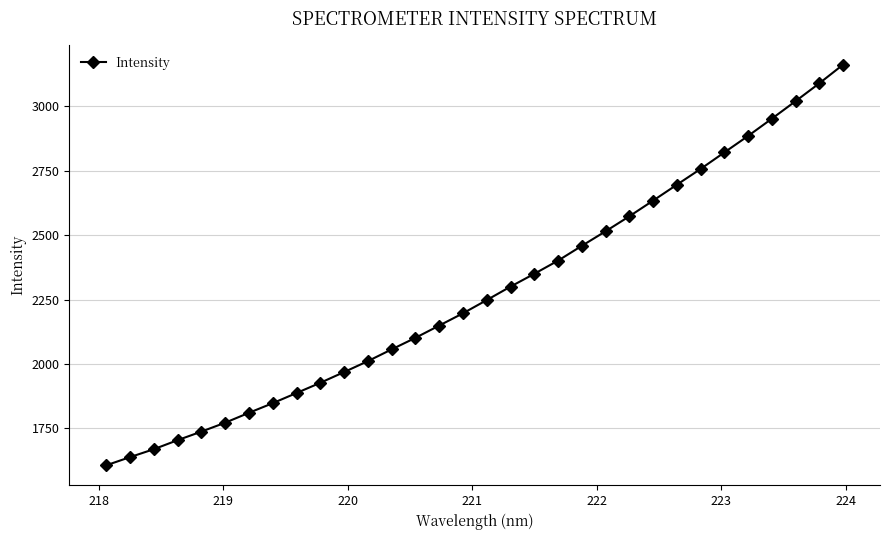

True or false: there are more than 2 points higher than both neighbors.

False